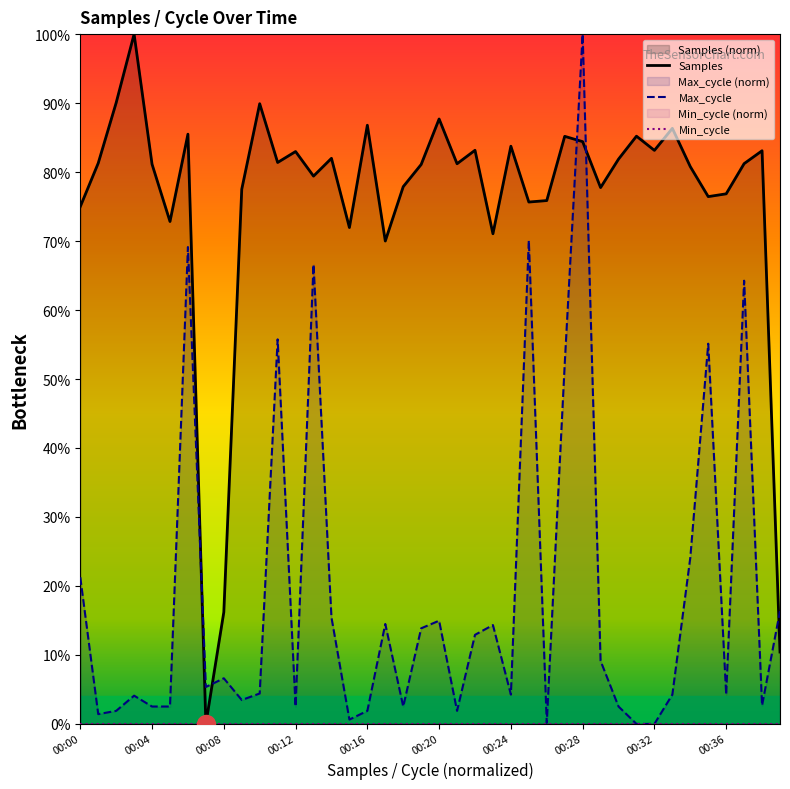

At which label does Max_cycle reach its peak?

00:28